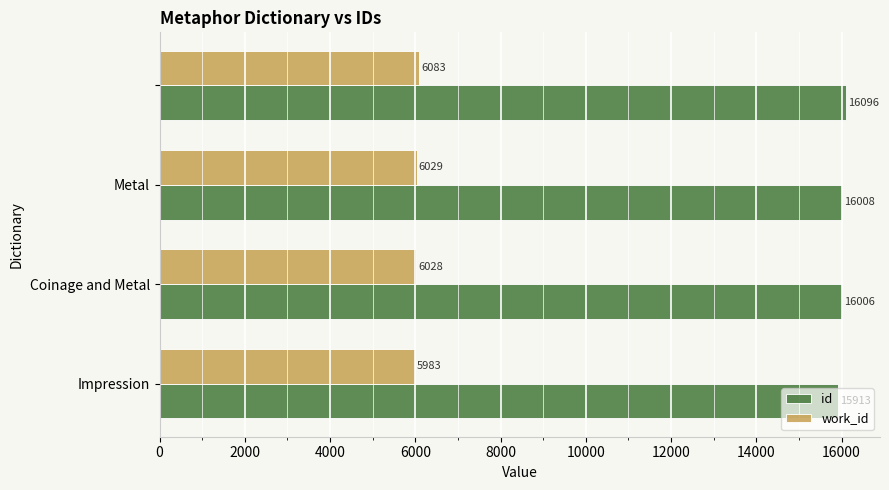

What is the maximum value for id?

16096